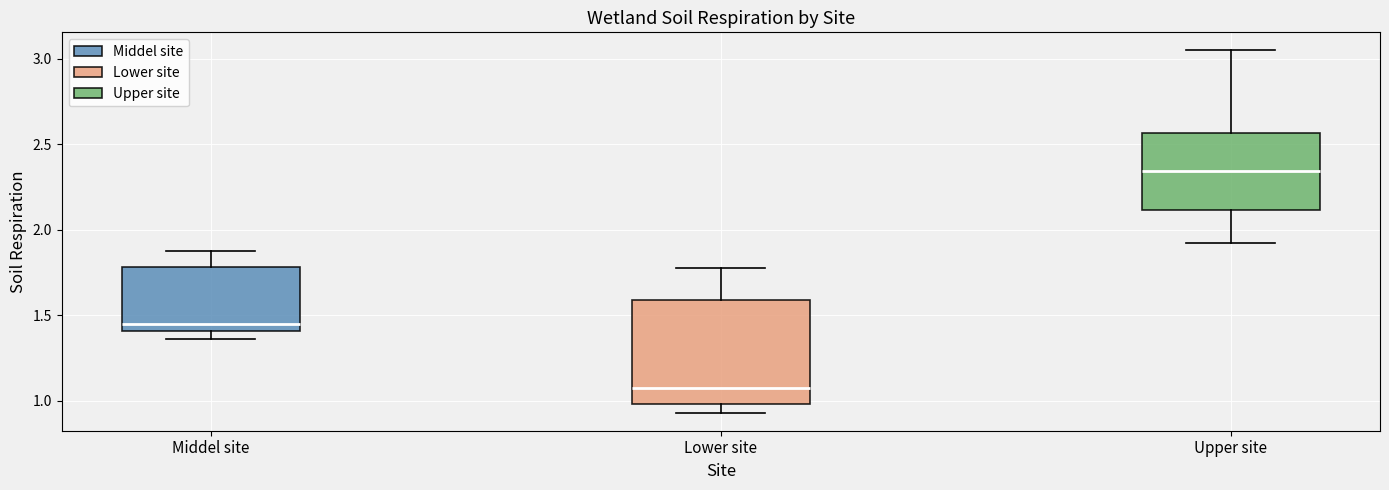

Which box's median line is the lowest?

Lower site